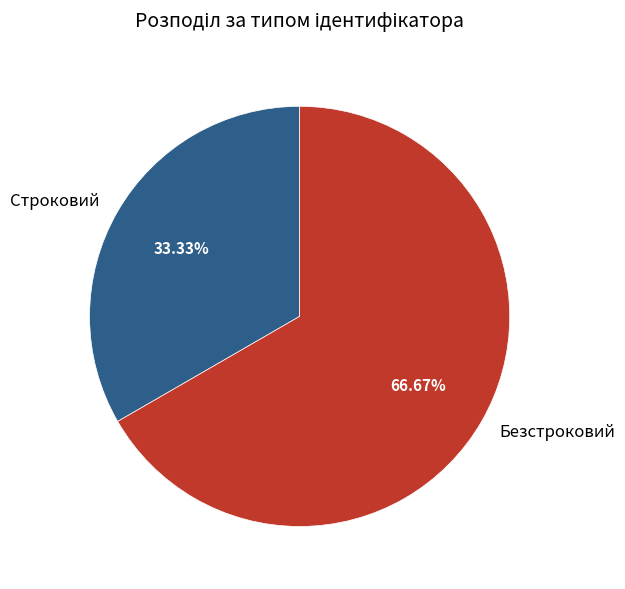

Is it true that Безстроковий is 67% of the pie?

True